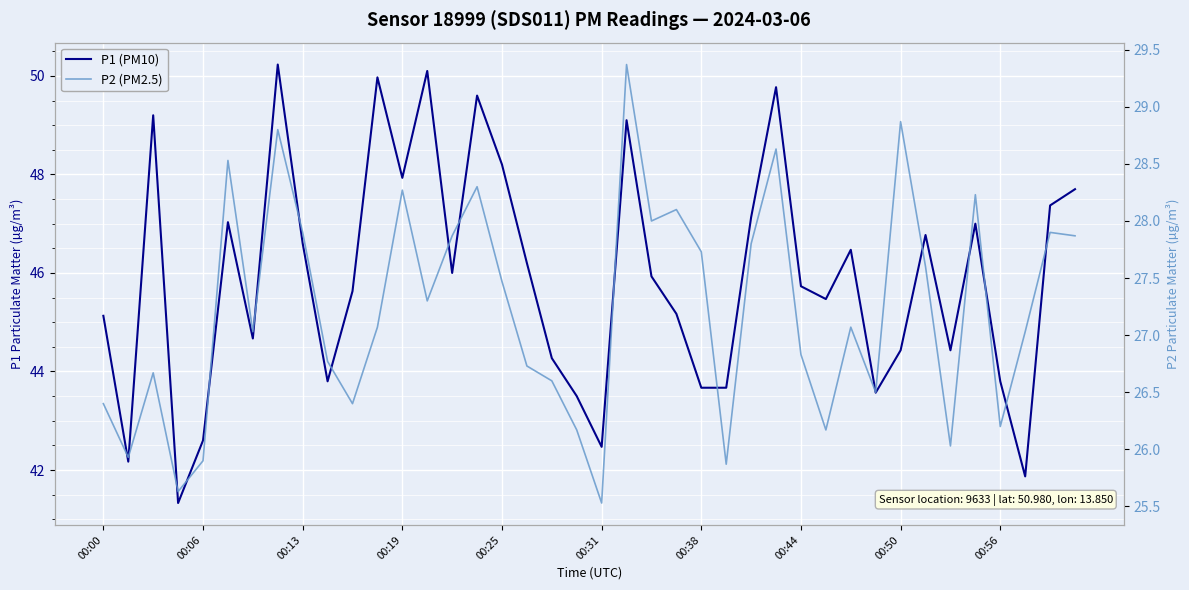

Between 00:31 and 00:44, which series saw the biggest shift?

P1 (PM10)